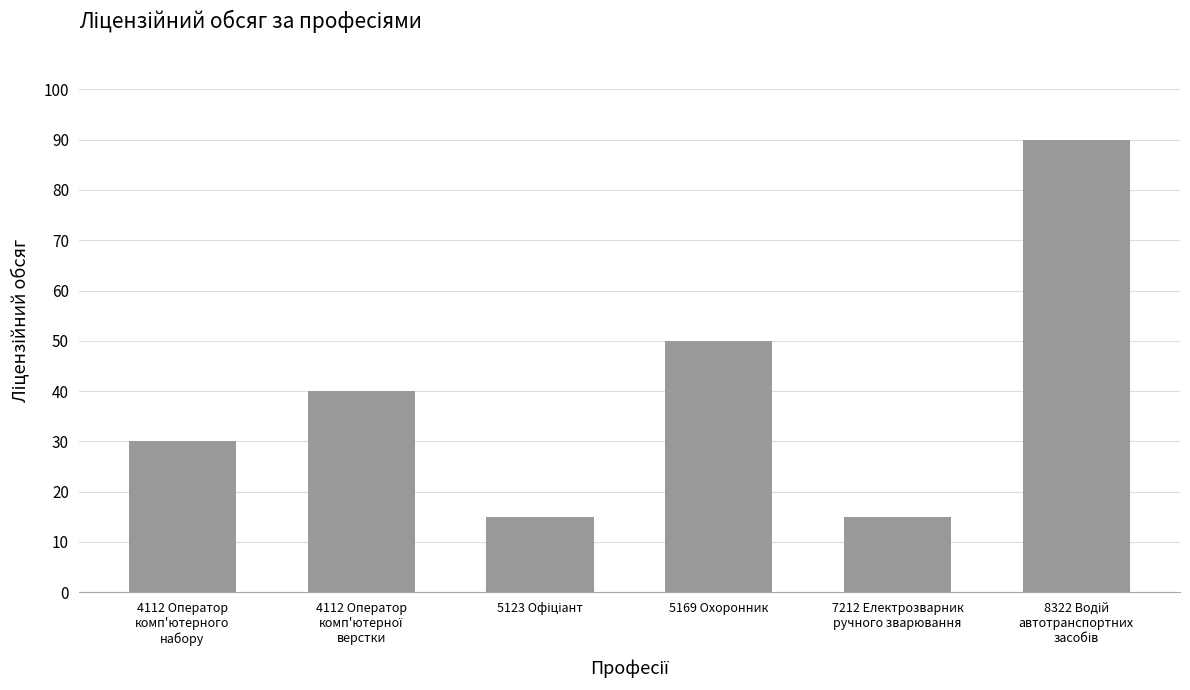

Where is the data nearest to the value 52?

5169 Охоронник